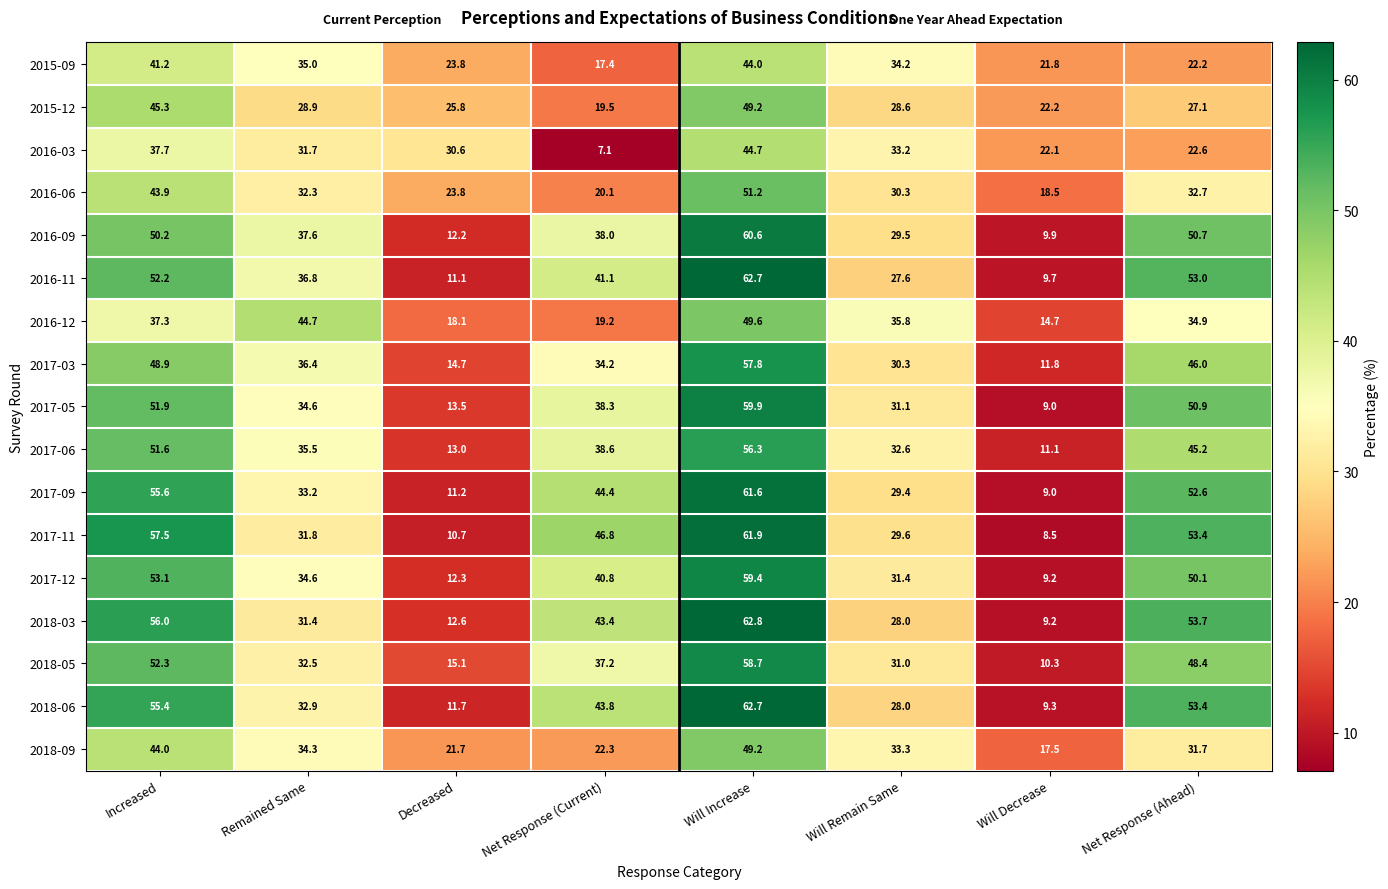

Is it true that 2018-06 equals 28.0 at Will Remain Same?

True